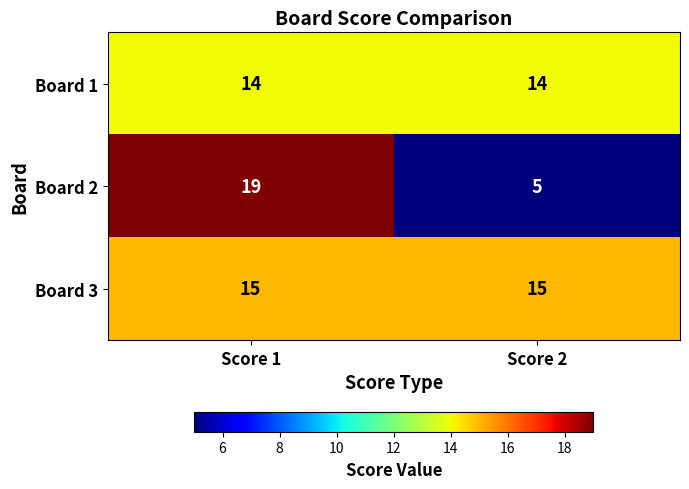

Which series has the widest spread of values?

Board 2